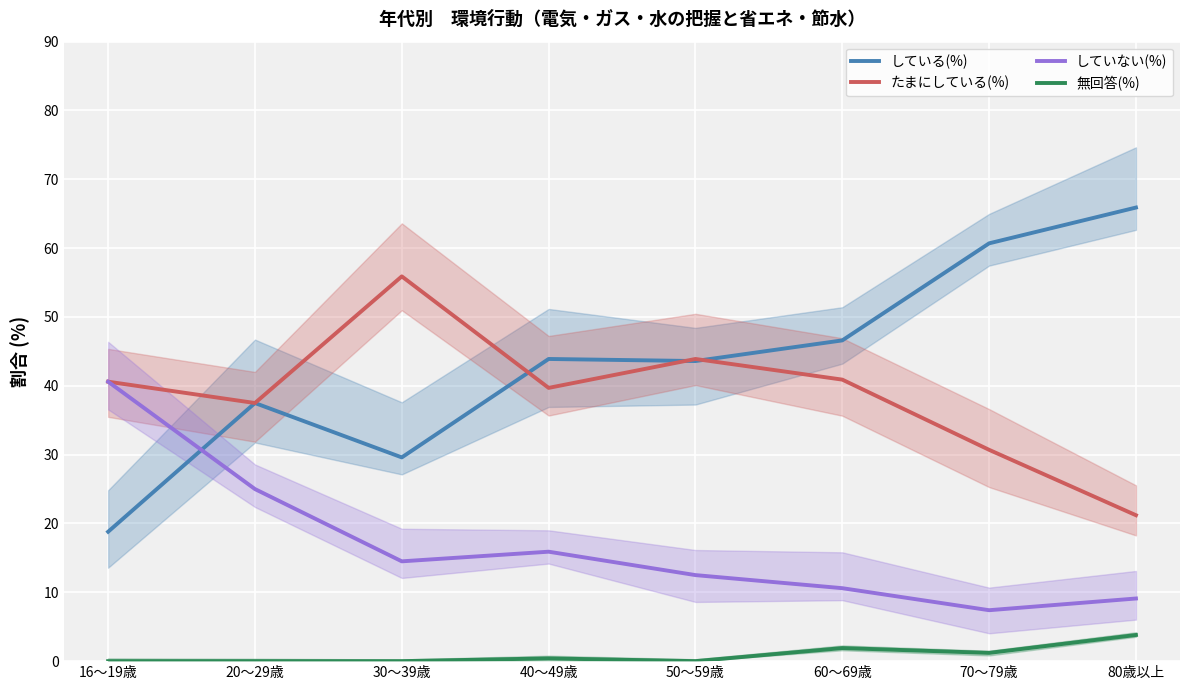

At which category is the sum across all series the highest?

16～19歳